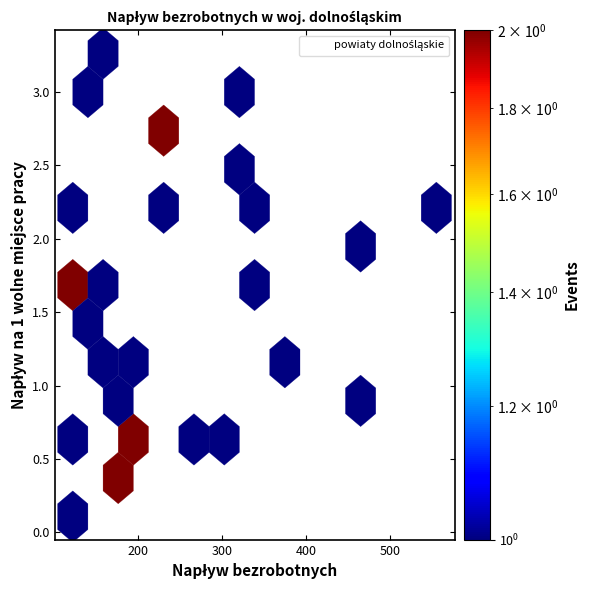

What is the range of X values (max minus min)?

433.0